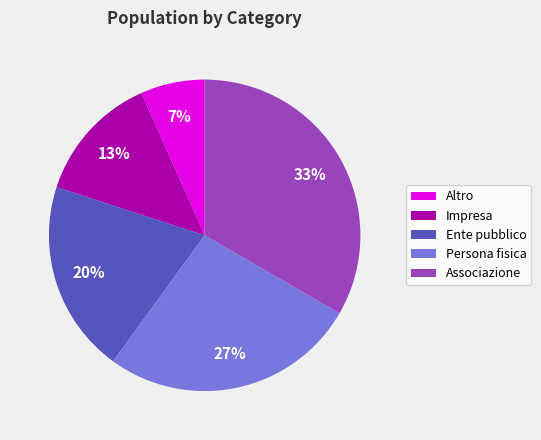

Rank the categories by value from lowest to highest.

Altro, Impresa, Ente pubblico, Persona fisica, Associazione